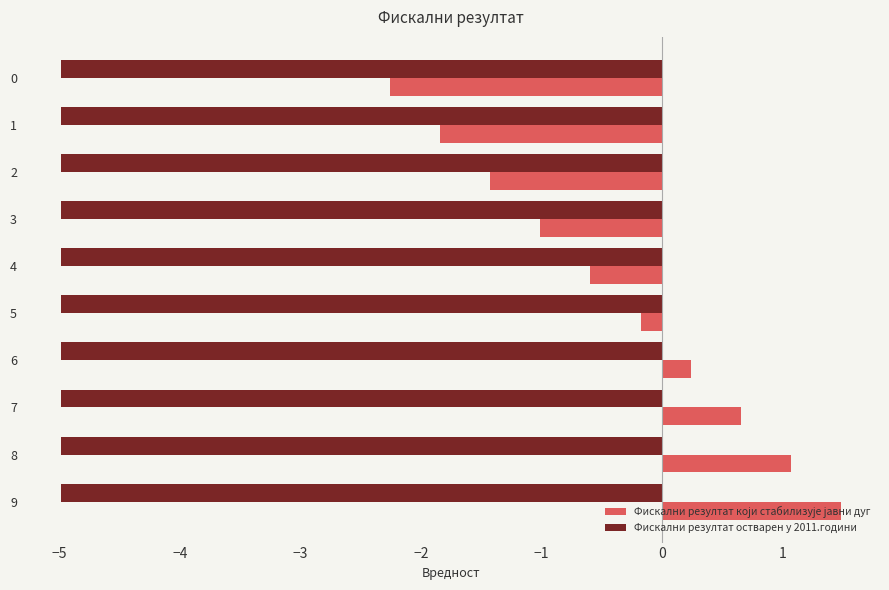

Read the Фискални резултат остварен у 2011.години value at 2.

-5.0